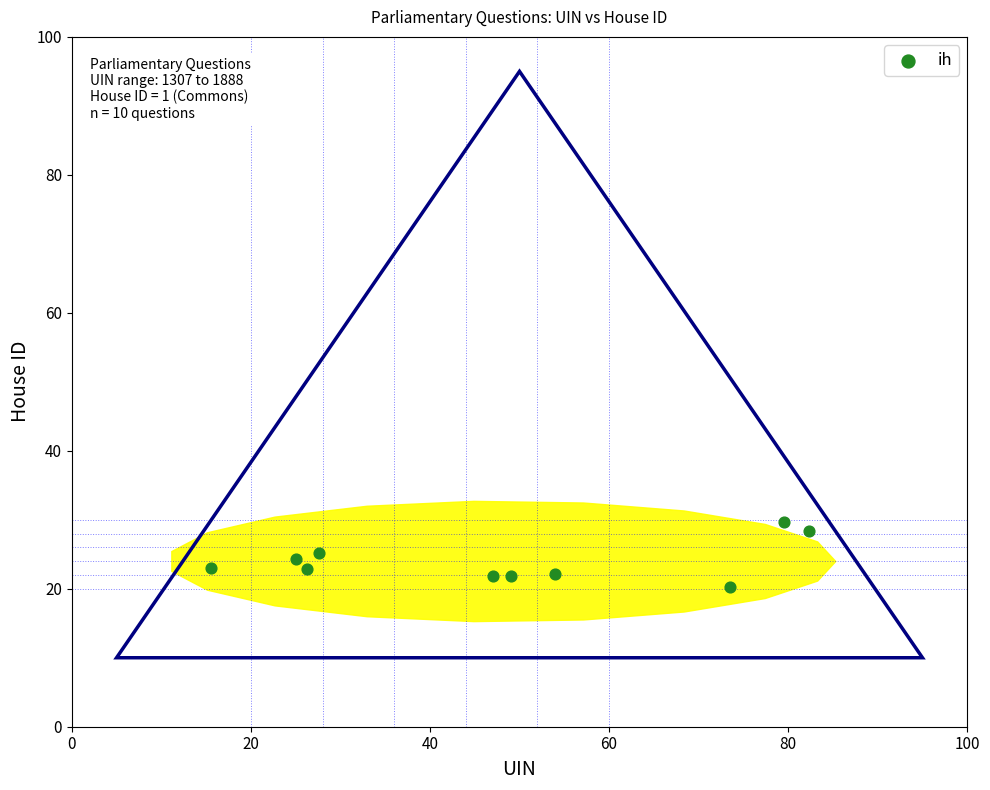

What is the average Y value?

24.0